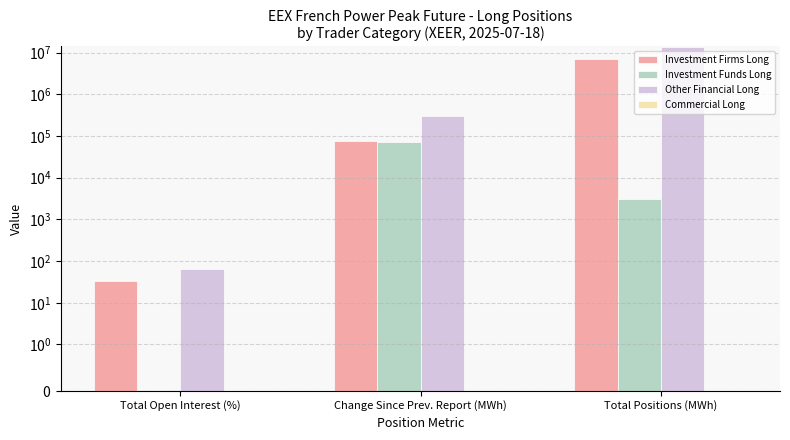

How many groups of bars are there?

3